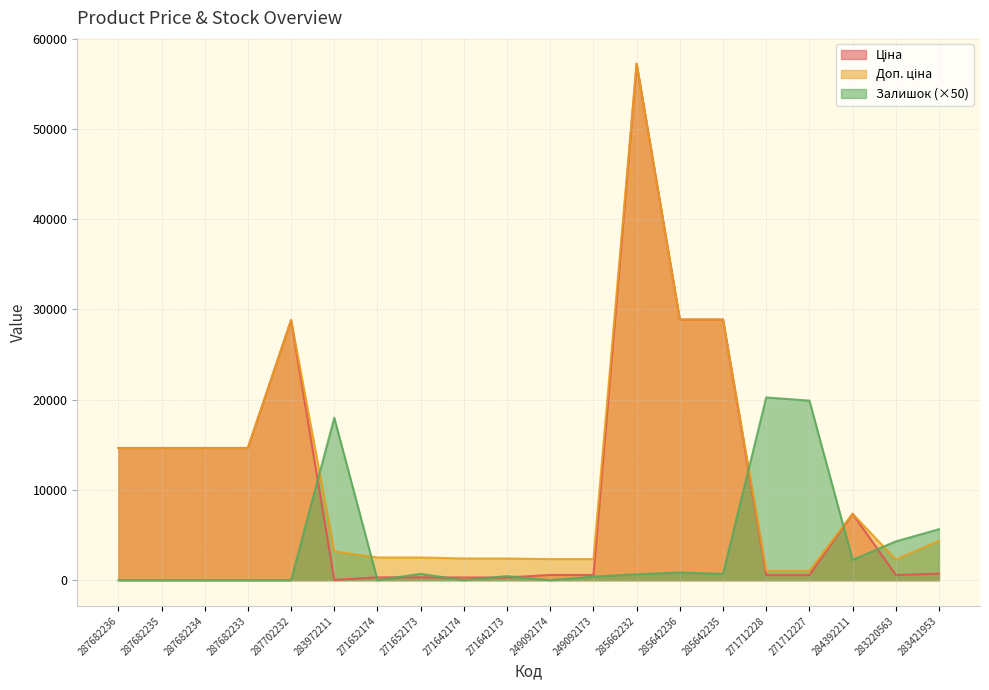

Reading left to right, list all the values displayed in this chart.

Ціна: 287682236=14649.6	287682235=14649.6	287682234=14649.6	287682233=14649.6	287702232=28821.8	283972211=32.0	271652174=314.7	271652173=314.7	271642174=300.6	271642173=300.6	249092174=584.9	249092173=584.9	285662232=57235.5	285642236=28890.3	285642235=28890.3	271712228=571.6	271712227=571.6	284392211=7360.2	283220563=573.2	283421953=728.8
Доп. ціна: 287682236=14649.6	287682235=14649.6	287682234=14649.6	287682233=14649.6	287702232=28821.8	283972211=3205.0	271652174=2517.5	271652173=2517.5	271642174=2405.2	271642173=2405.2	249092174=2339.7	249092173=2339.7	285662232=57235.5	285642236=28890.3	285642235=28890.3	271712228=1048.0	271712227=1048.0	284392211=7360.2	283220563=2292.9	283421953=4372.9
Залишок: 287682236=0.0	287682235=0.0	287682234=0.0	287682233=0.0	287702232=0.0	283972211=18000.0	271652174=0.0	271652173=700.0	271642174=0.0	271642173=450.0	249092174=0.0	249092173=400.0	285662232=650.0	285642236=850.0	285642235=700.0	271712228=20250.0	271712227=19900.0	284392211=2250.0	283220563=4300.0	283421953=5650.0